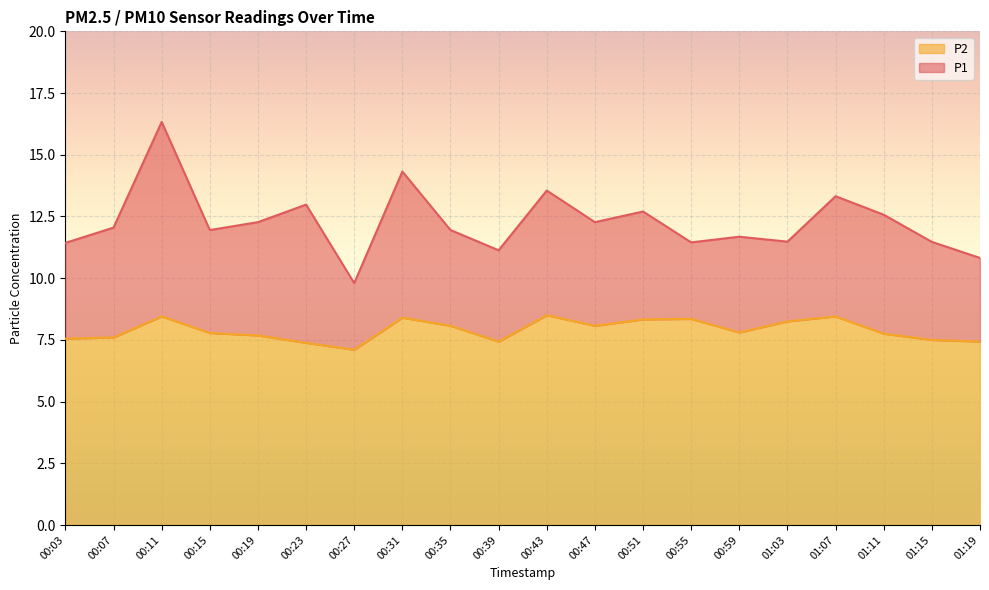

True or false: P1 has a value of 3.5 at 00:39.

False